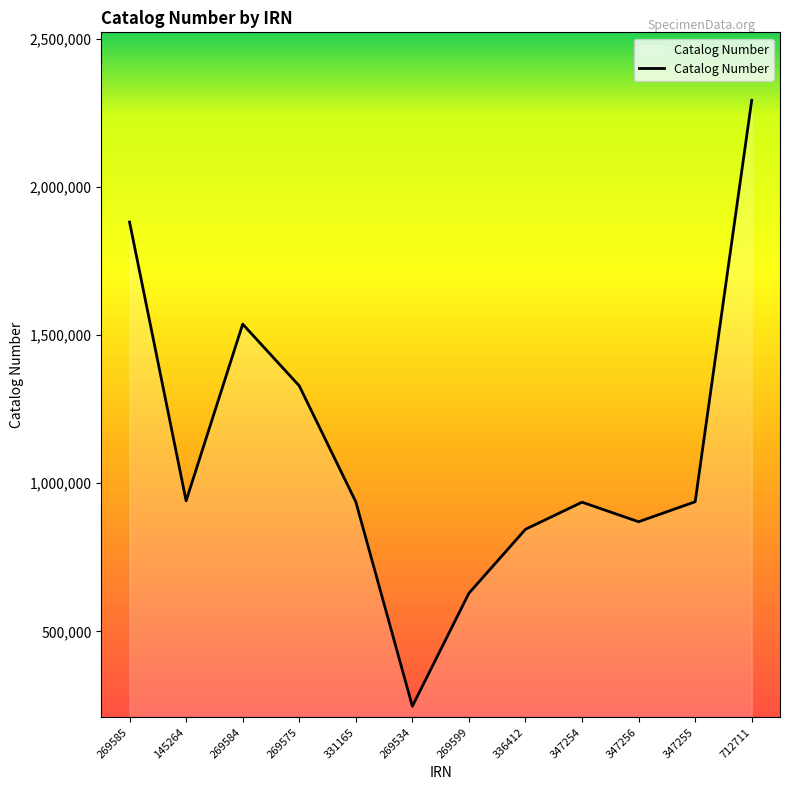

The value at 269584 is 2364683. True or false?

False